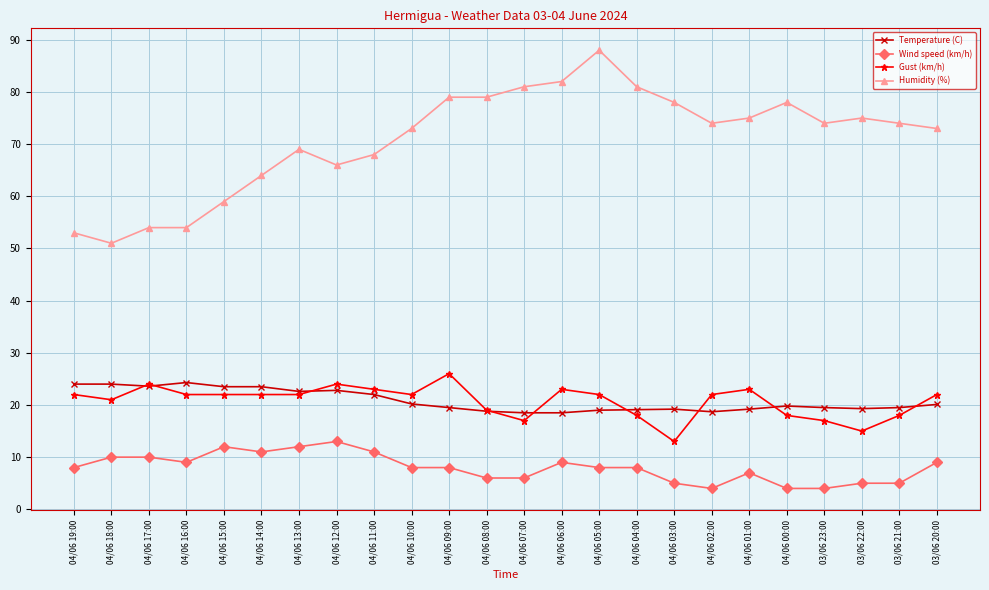

At which label does Humidity (%) reach its minimum?

04/06 18:00